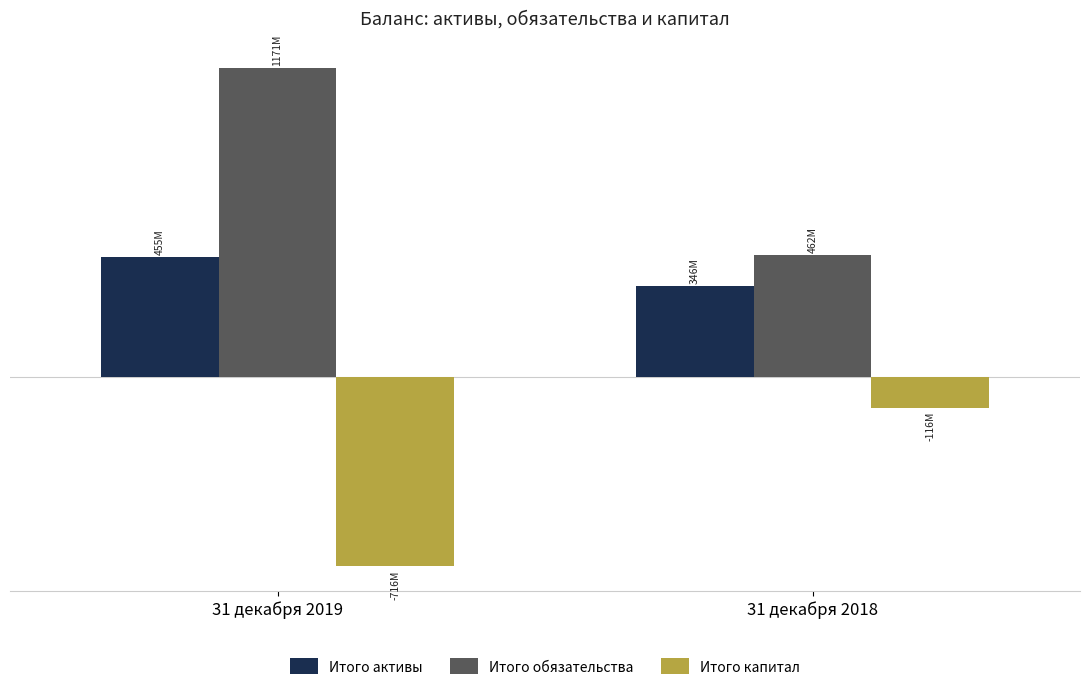

List the series in order of their overall mean, highest first.

Итого обязательства, Итого активы, Итого капитал